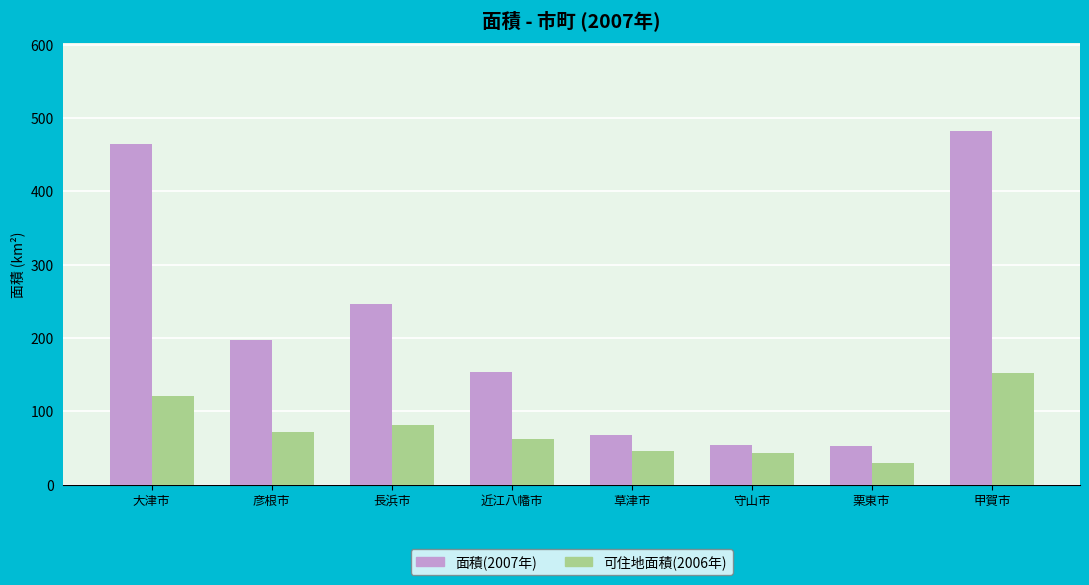

What are all the series names shown in the legend?

面積(2007年), 可住地面積(2006年)